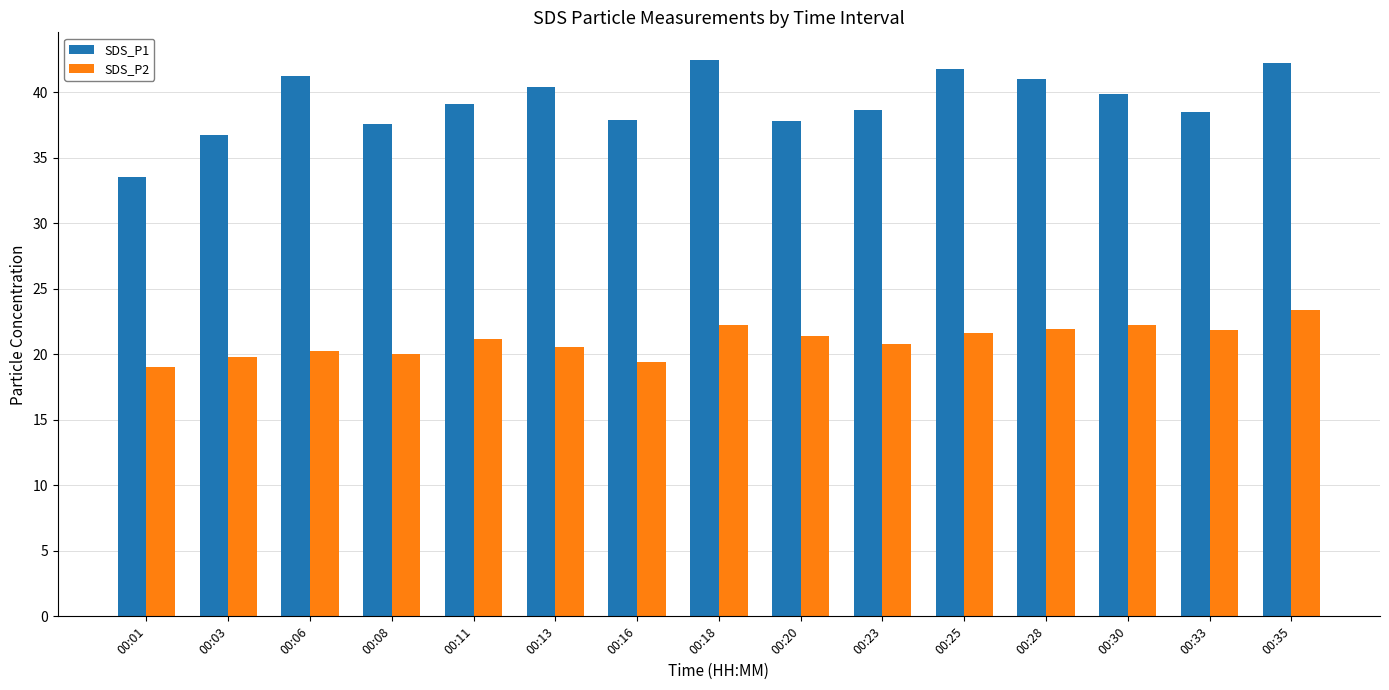

At how many categories does at least one series exceed 26?

15